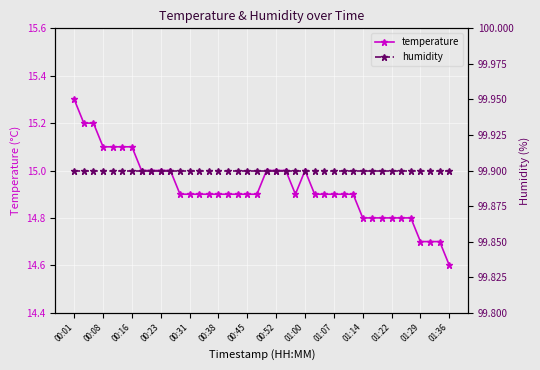

How many interior local peaks does the temperature series have?

1